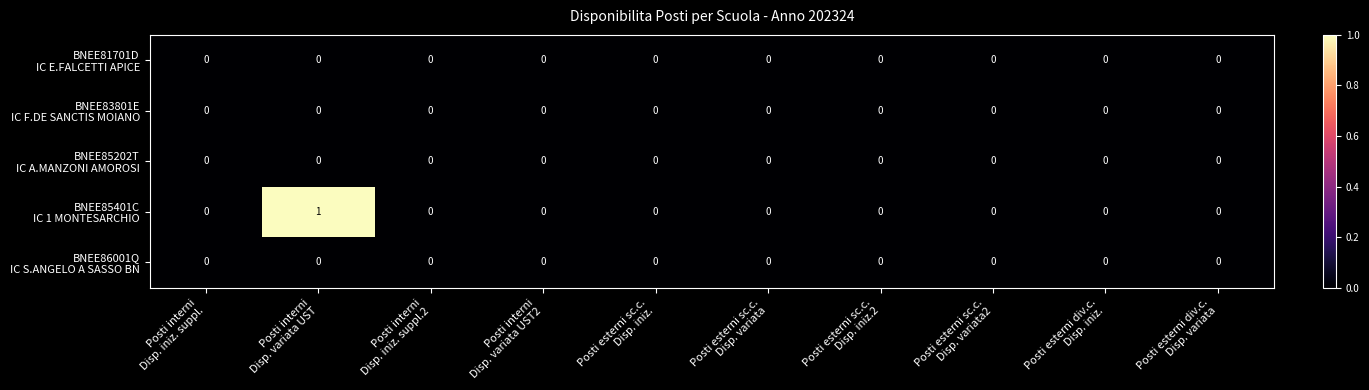

How many series are shown in this chart?

5